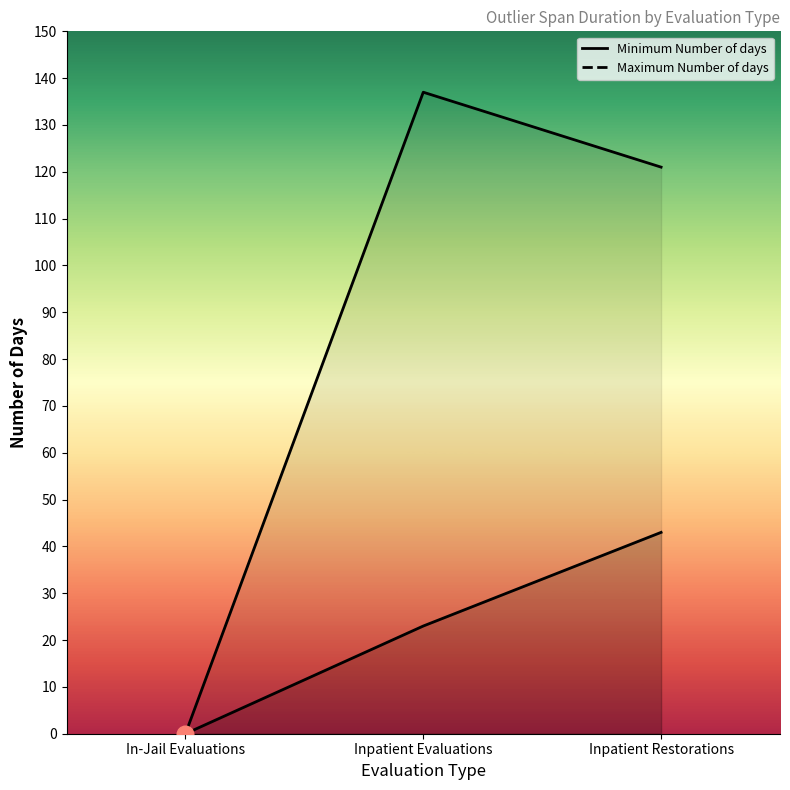

Reading right to left, what are all the values shown in this chart?

Minimum Number of days: Inpatient Restorations=43	Inpatient Evaluations=23	In-Jail Evaluations=0
Maximum Number of days: Inpatient Restorations=121	Inpatient Evaluations=137	In-Jail Evaluations=0